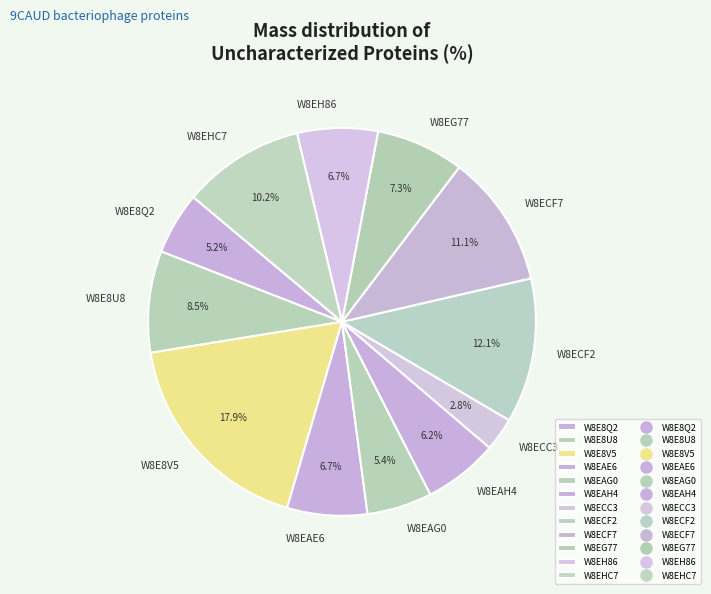

What is the largest slice in the pie chart?

W8E8V5